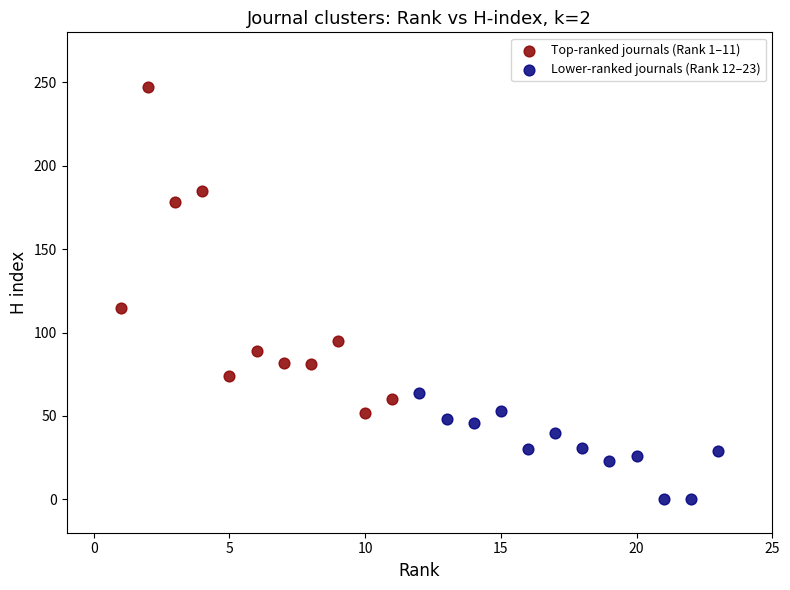

Which series contains the lowest Y value?

Lower-ranked journals (Rank 12–23)